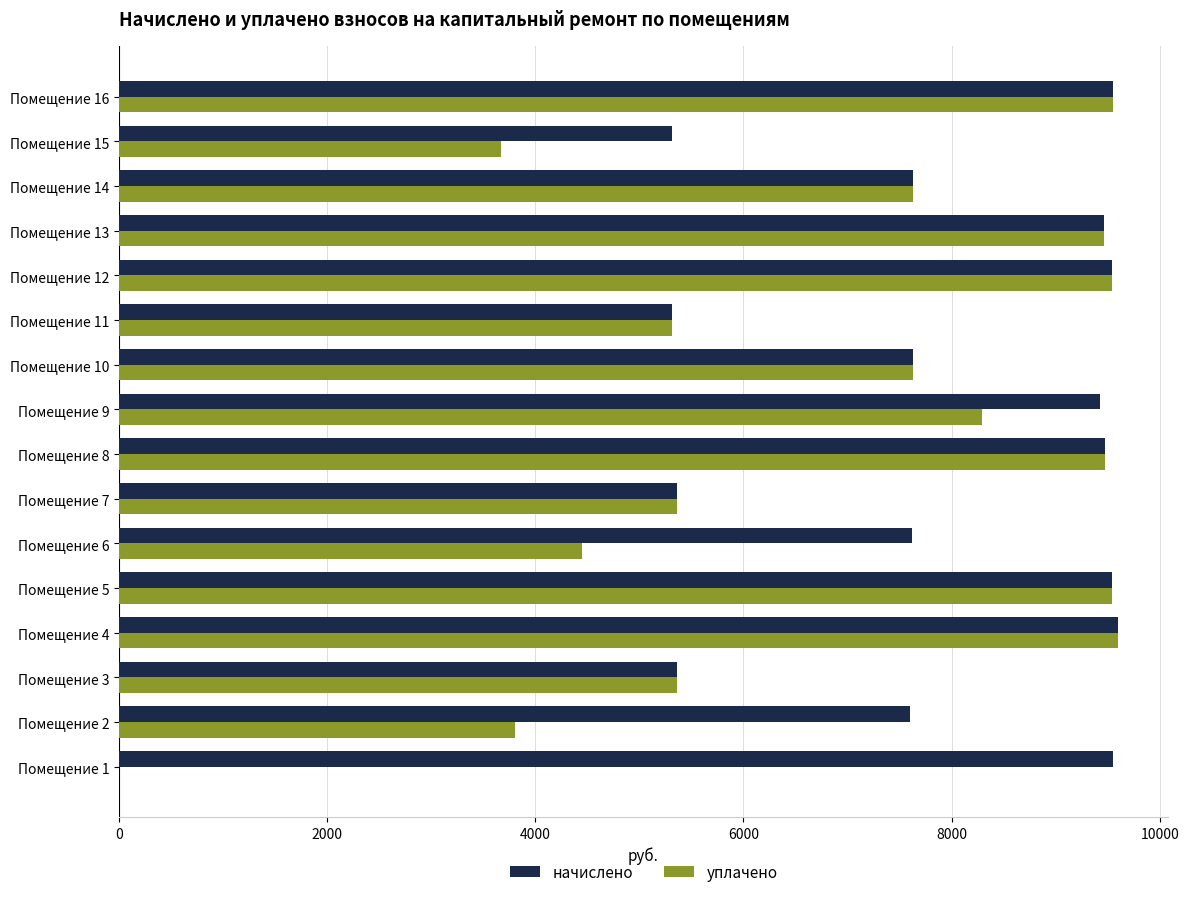

What are all the series names shown in the legend?

начислено, уплачено